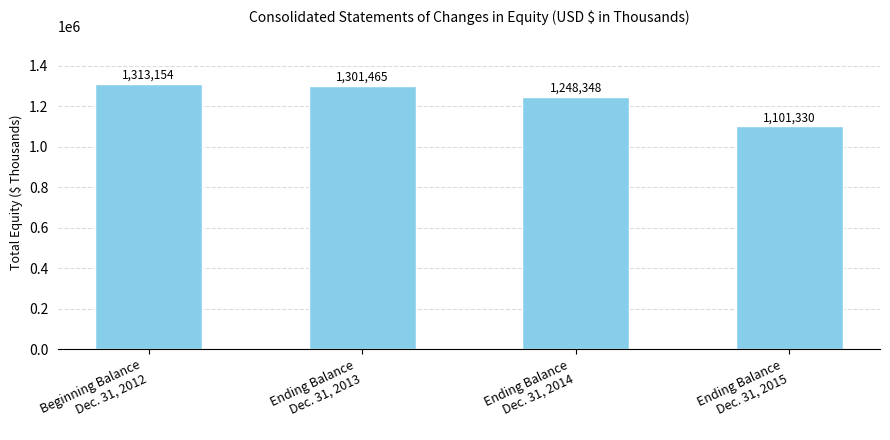

What position from the right is Ending Balance
Dec. 31, 2013?

3